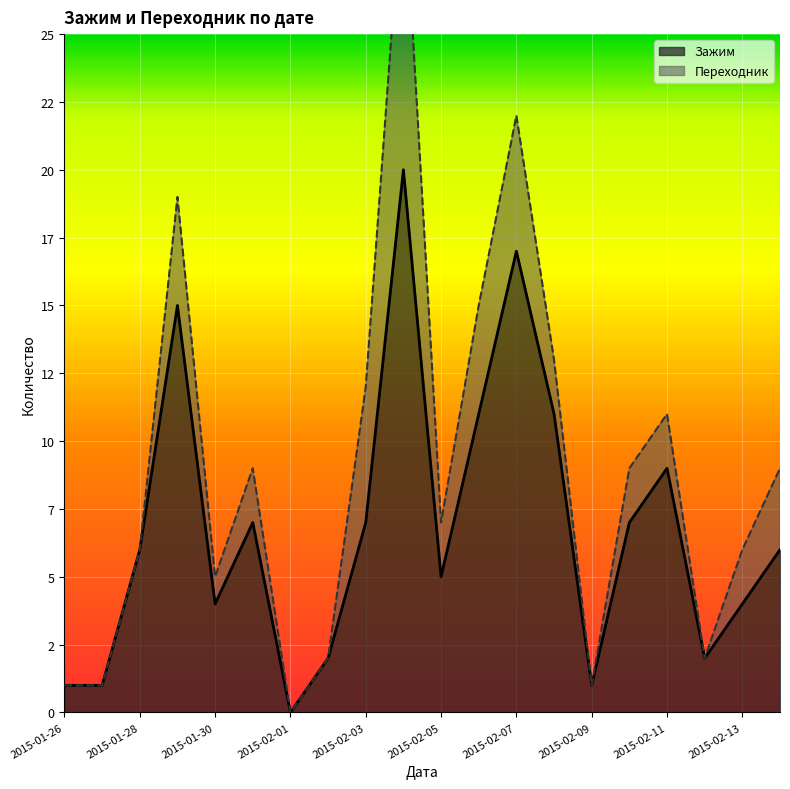

How many points are higher than both their immediate neighbors (excluding endpoints)?

5